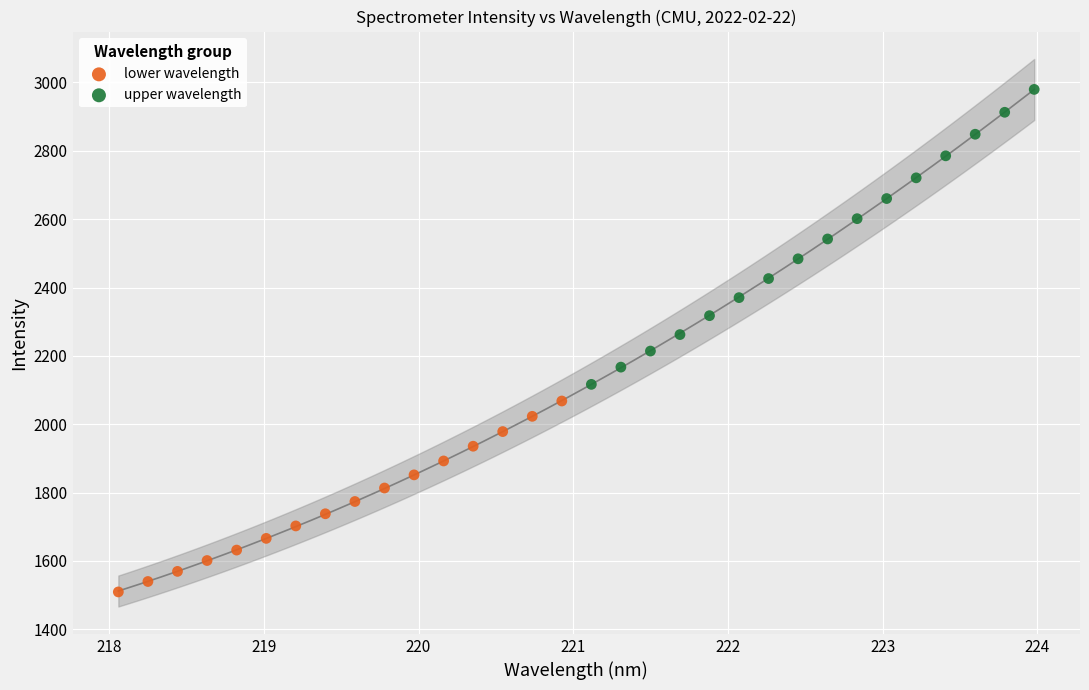

Which series has the widest spread of Y values?

upper wavelength